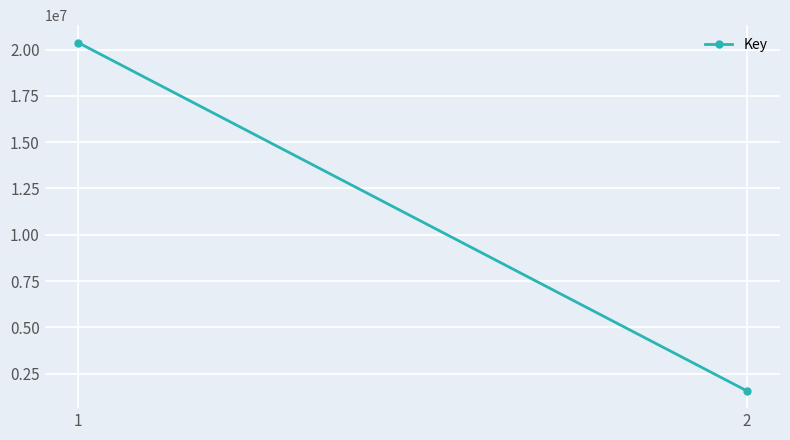

How many data points are less than 20379506?

1